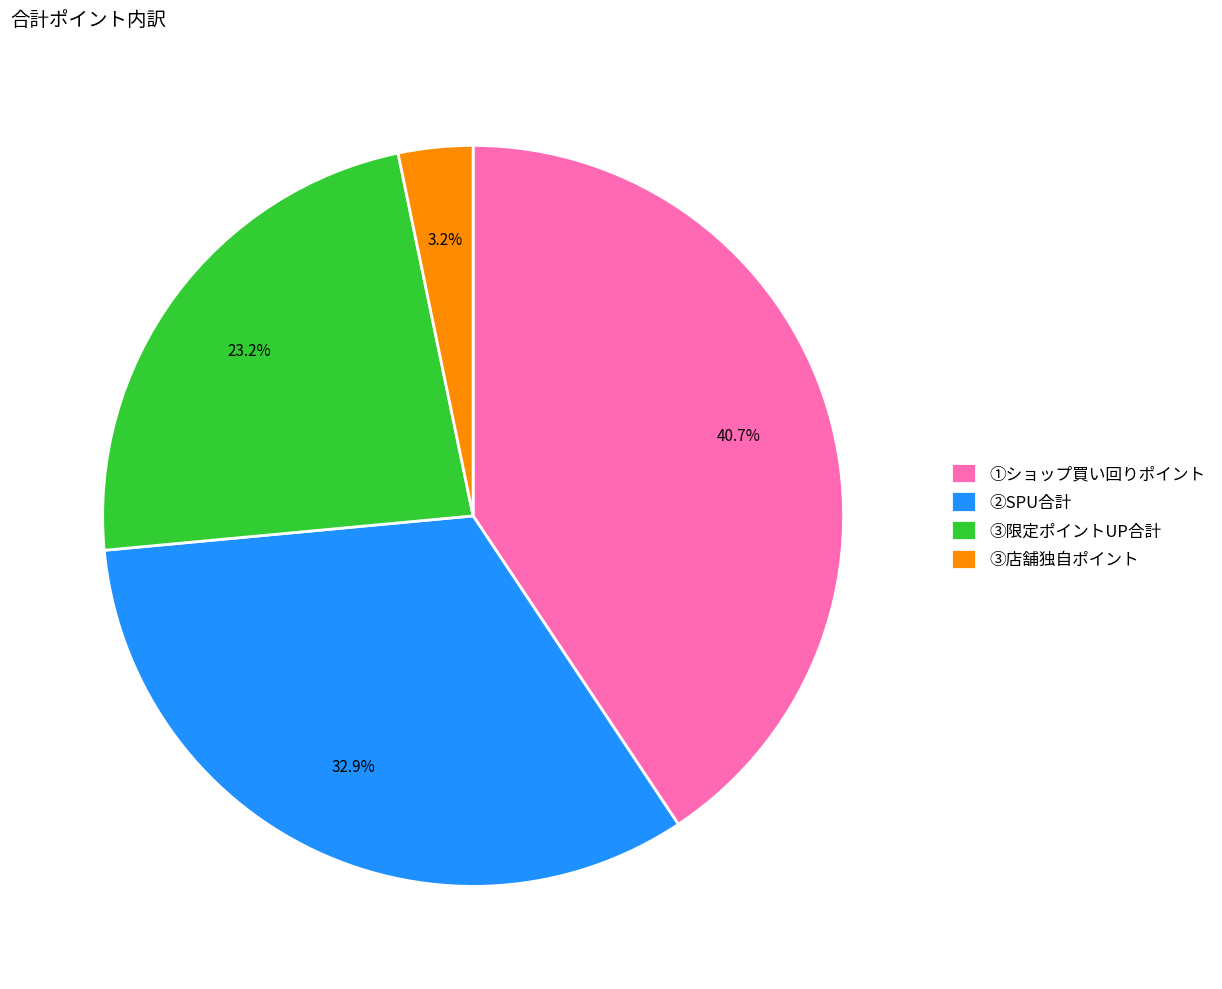

Rank the categories by value from lowest to highest.

③店舗独自ポイント, ③限定ポイントUP合計, ②SPU合計, ①ショップ買い回りポイント